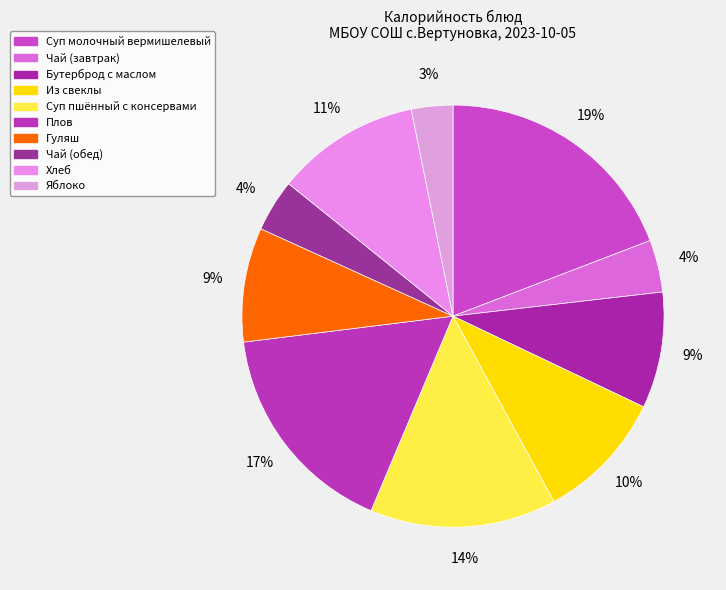

What is the change in value from Чай (завтрак) to Из свеклы?

+87